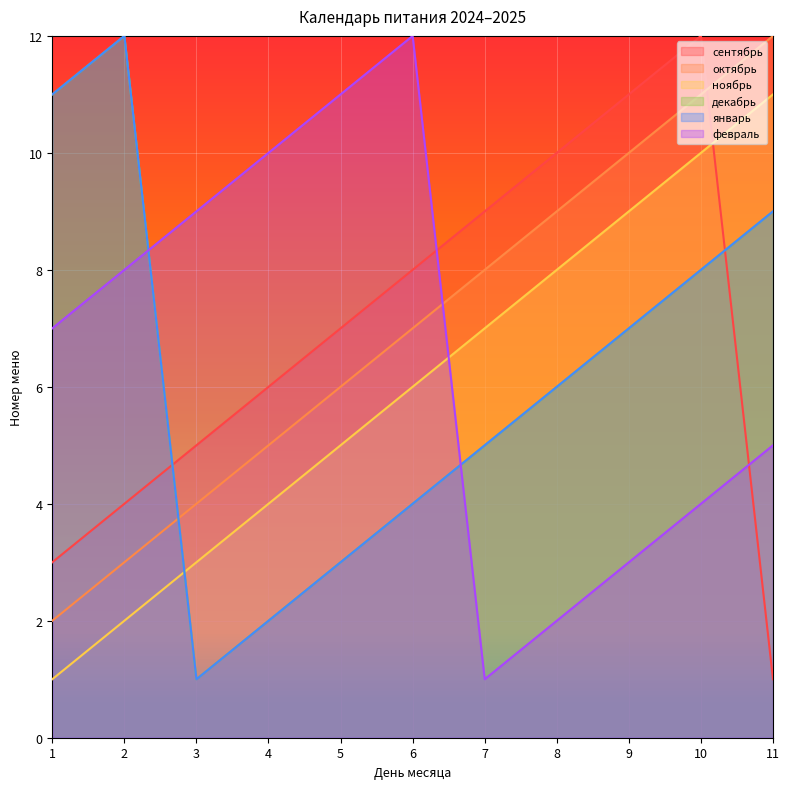

In декабрь, how many points are higher than both neighbors (excluding endpoints)?

1